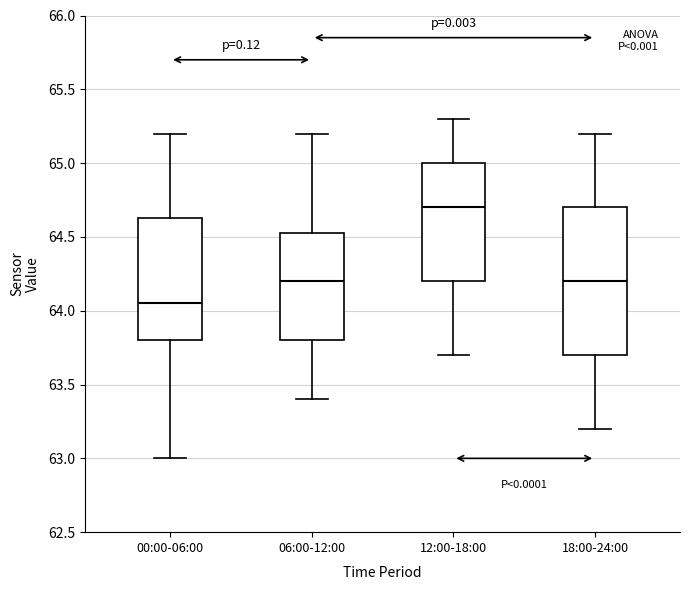

Comparing the boxes themselves (not the whiskers), which one is the tallest?

18:00-24:00